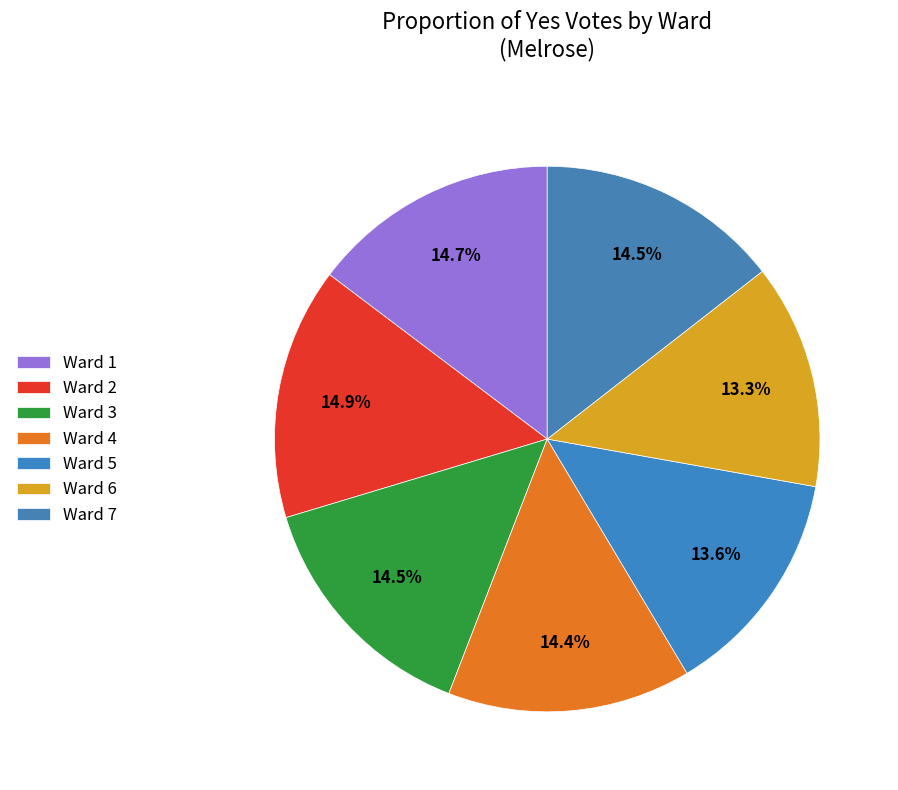

How many slices are in this pie chart?

7